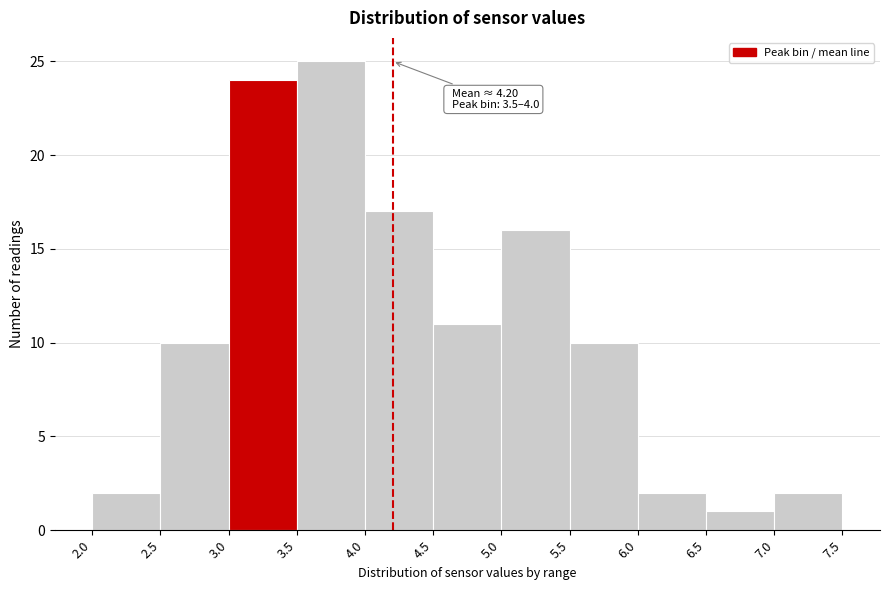

Over which range of the x-axis is the bar tallest?

3.5 to 4.0